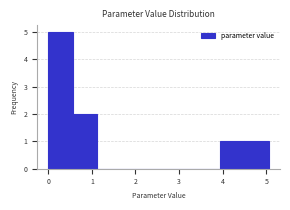

Reading left to right, transcribe this chart: for each bar, give the range it covers on the x-axis and its height. Neither the bar edges nor the heights are printed on the chart, so give them approximately, as read against the axes.

0.0 to 0.6: 5
0.6 to 1.1: 2
1.1 to 1.7: 0
1.7 to 2.2: 0
2.2 to 2.8: 0
2.8 to 3.4: 0
3.4 to 3.9: 0
3.9 to 4.5: 1
4.5 to 5.1: 1